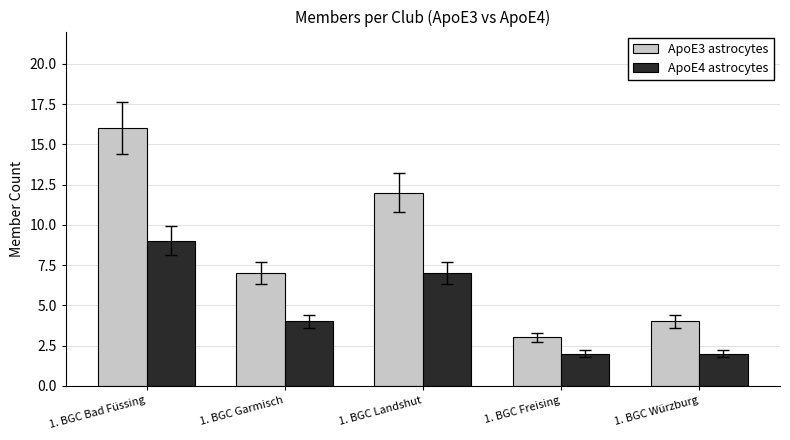

What is the sum of all ApoE3 astrocytes values?

42